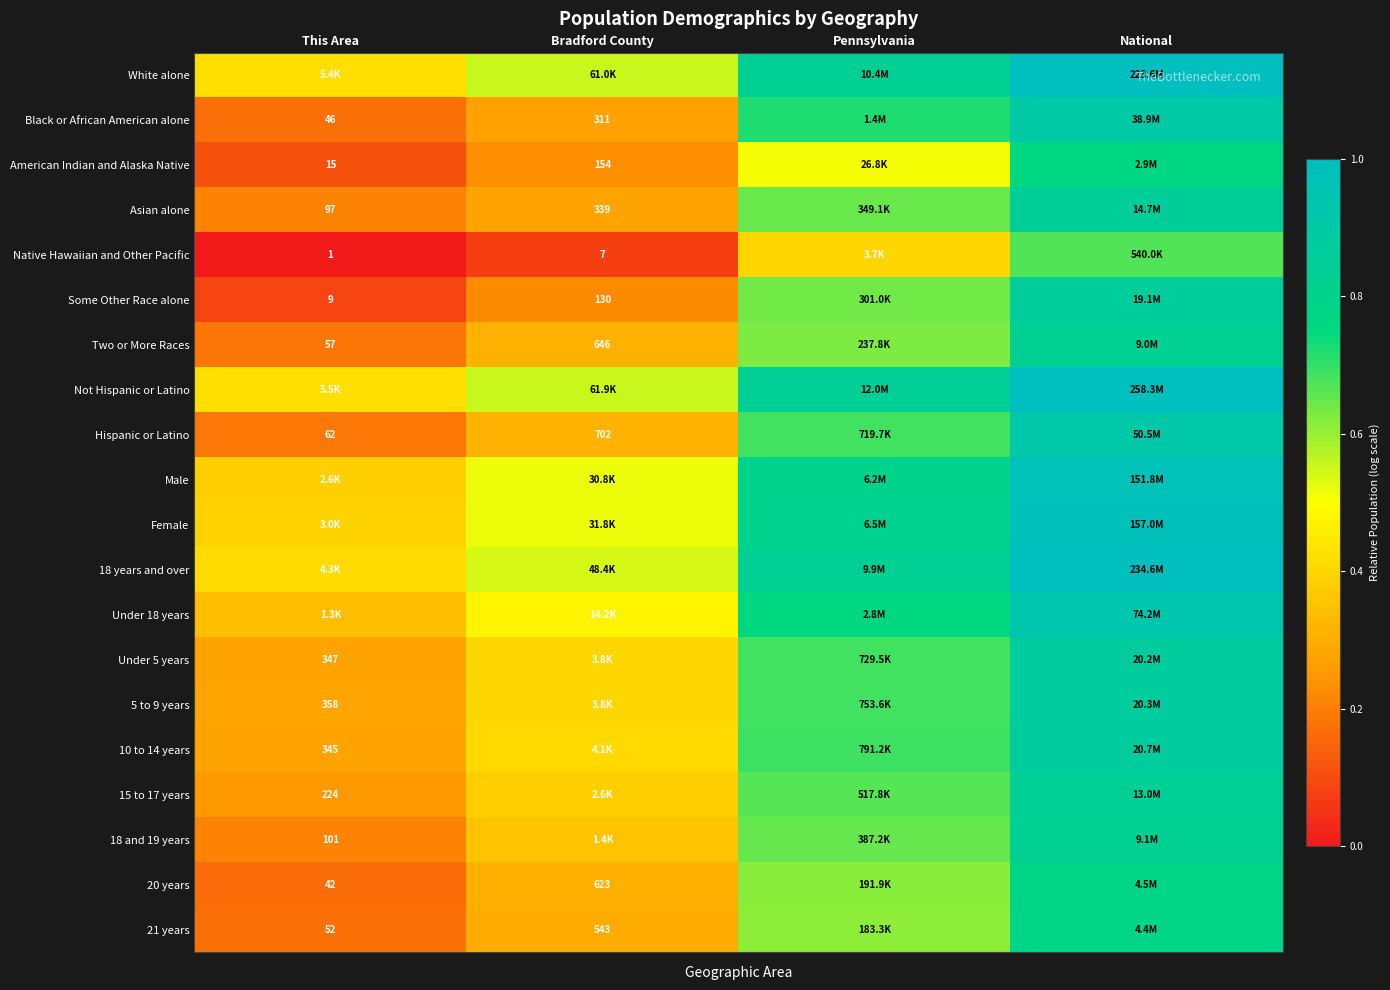

Between Pennsylvania and Bradford County, which is larger?

Pennsylvania